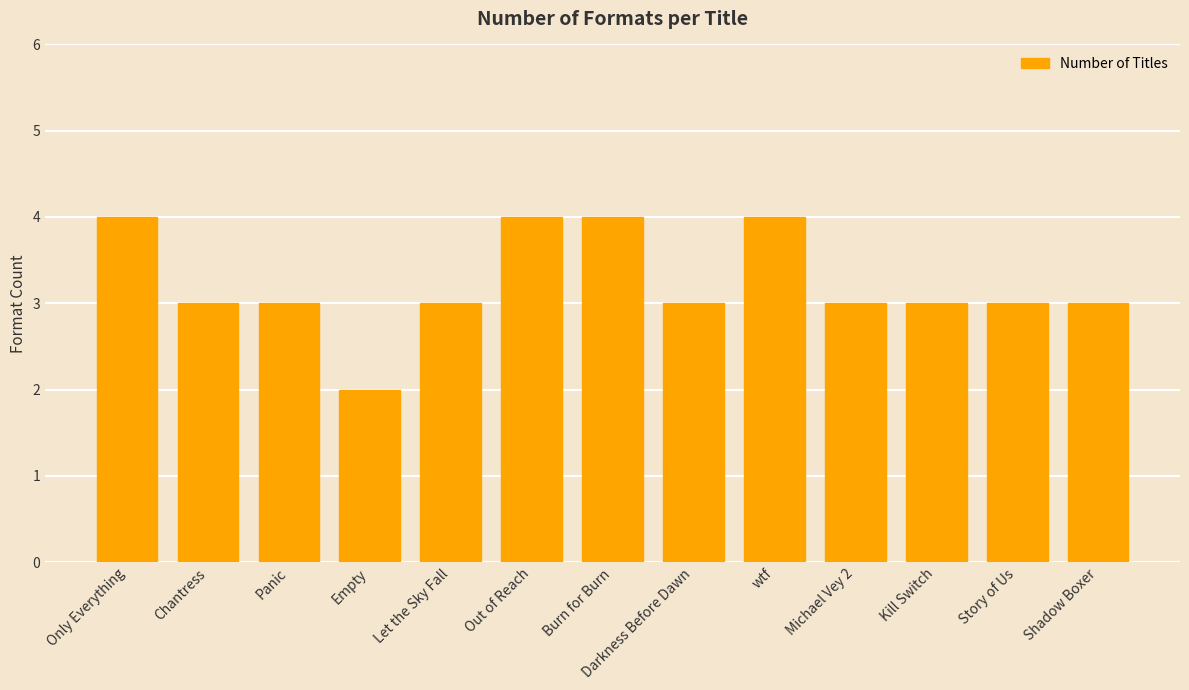

The value at Let the Sky Fall is 3. True or false?

True